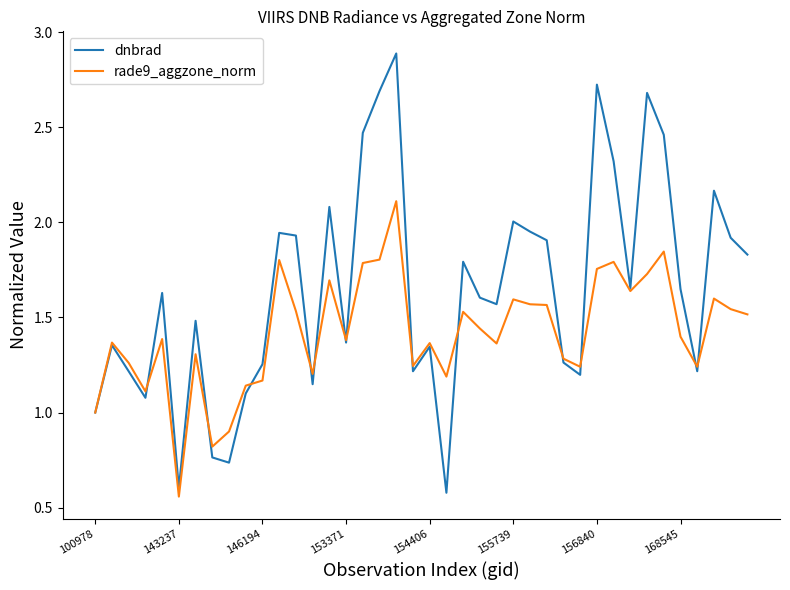

What is the maximum value shown in the chart?

2.9